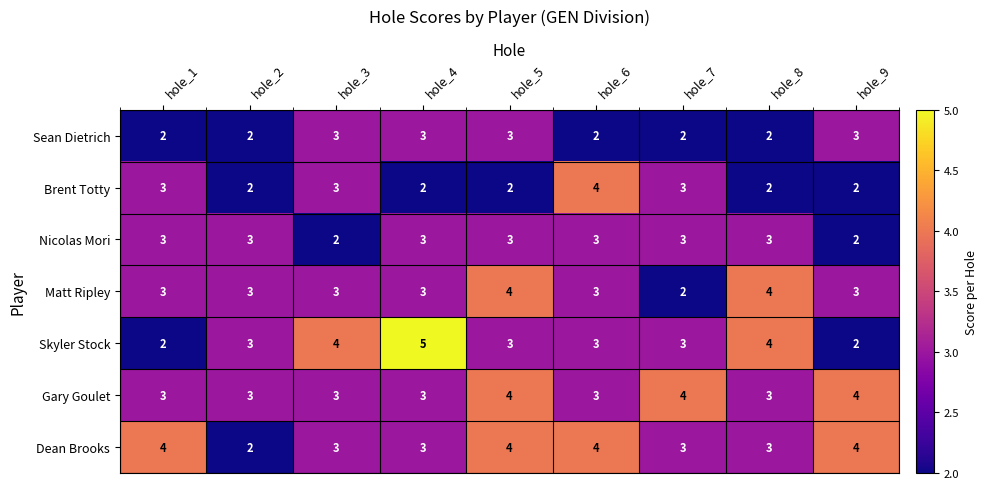

Which series has the largest range (max minus min)?

Skyler Stock